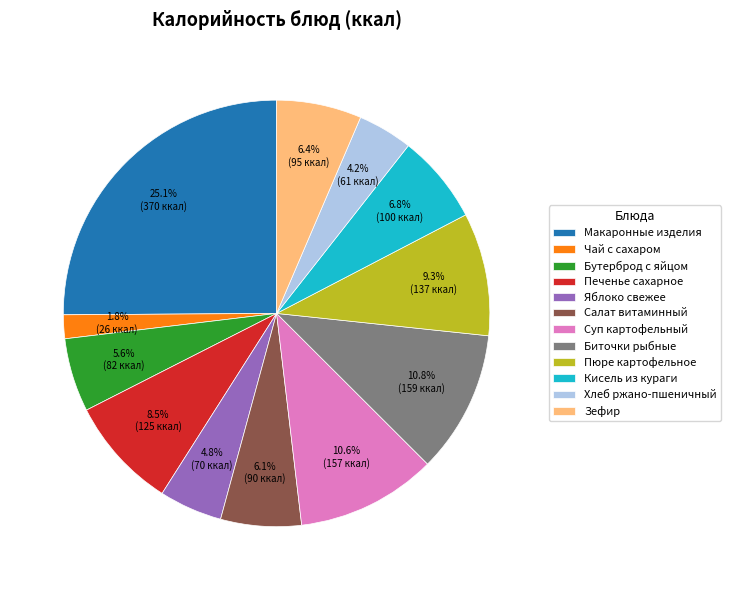

To the nearest percent, what portion does Кисель из кураги represent?

7%